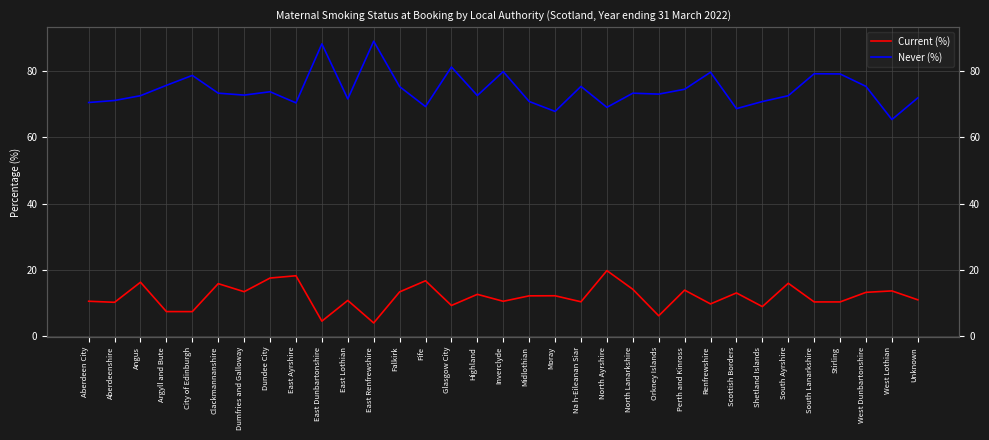

At how many categories does at least one series exceed 87?

2